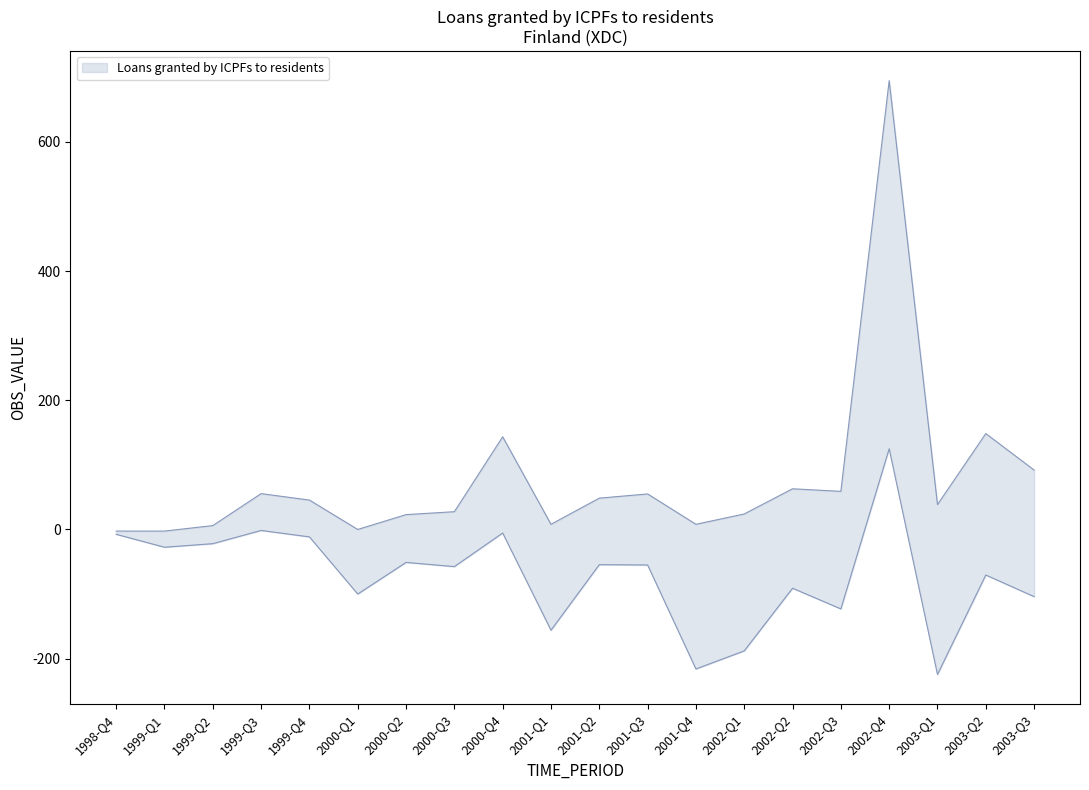

Which series has the largest range (max minus min)?

upper